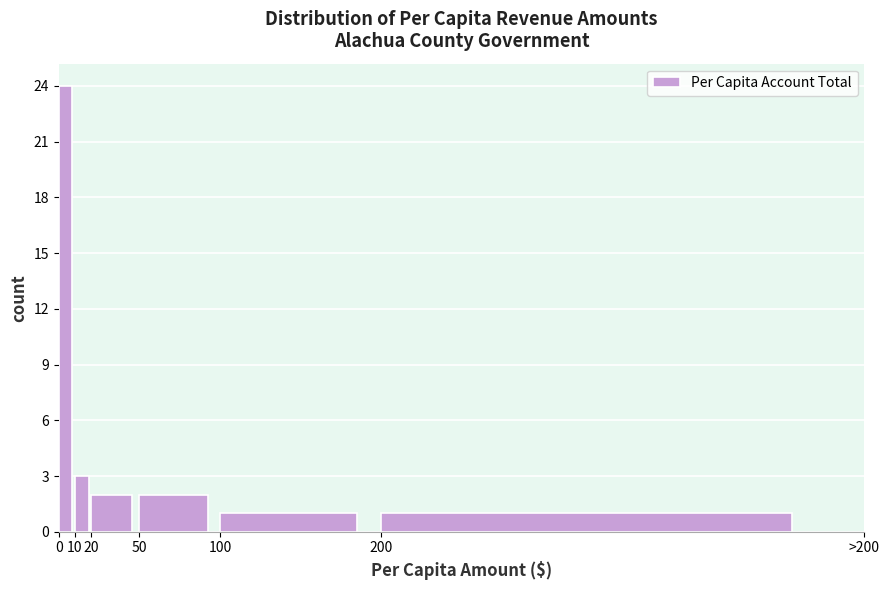

Reading left to right, what are all the values shown in this chart?

0=24	10=3	20=2	50=2	100=1	200=1